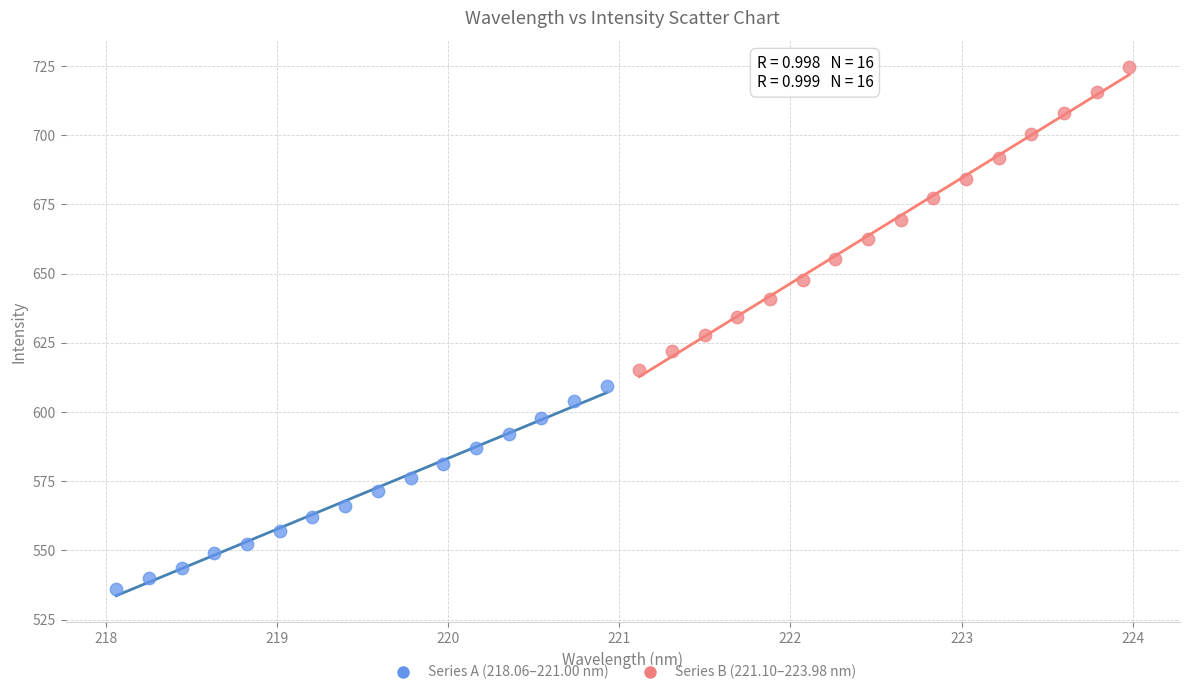

Which series has the widest spread of Y values?

Series B (221.10–223.98 nm)